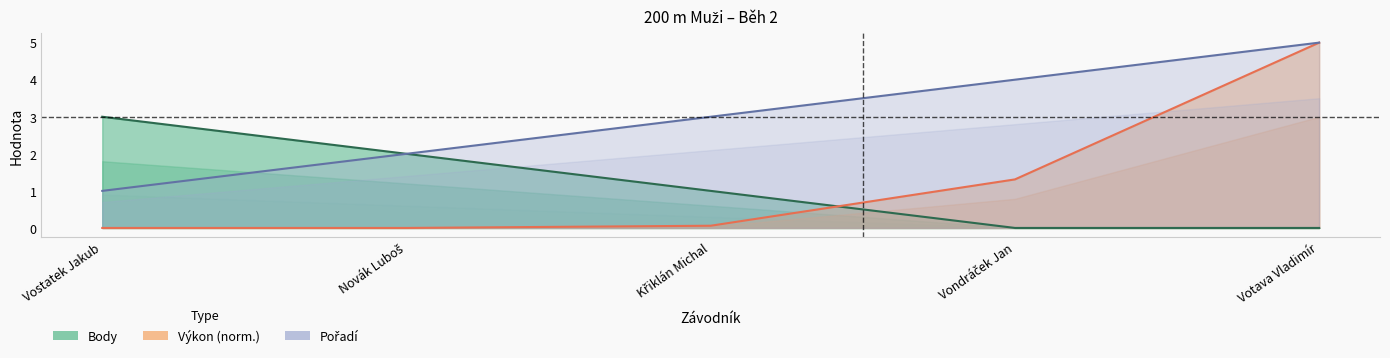

What is the maximum value for Body?

3.0